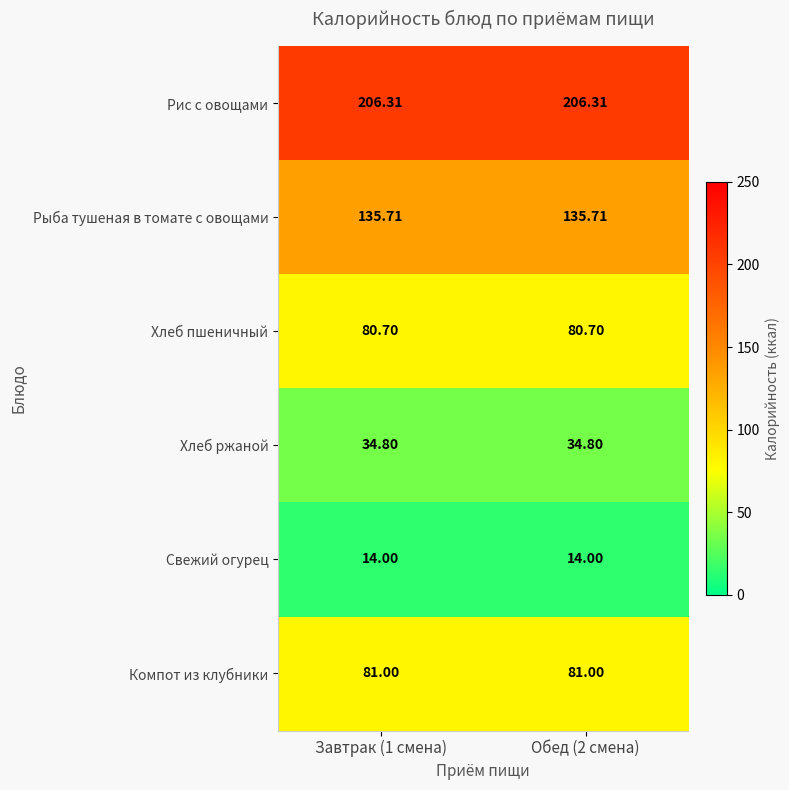

Which series has the largest total across all categories?

Рис с овощами